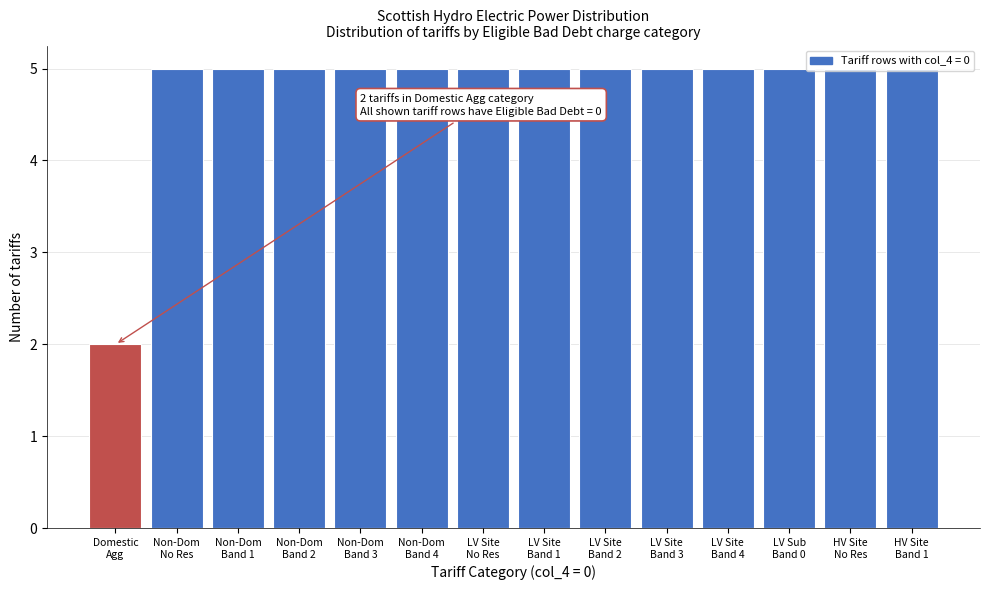

What is the greatest value displayed?

5